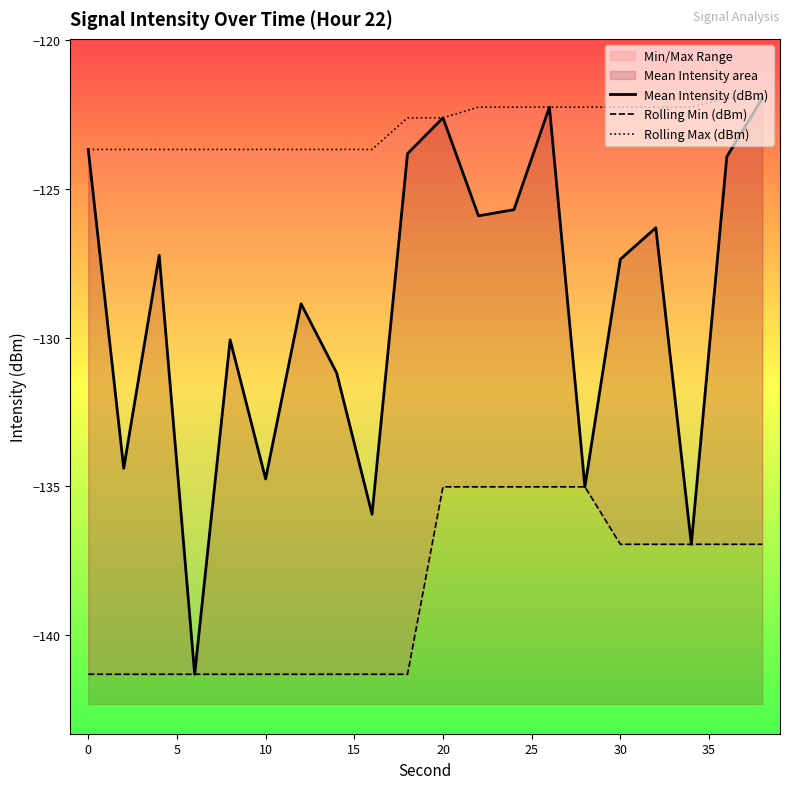

Reading right to left, extract all data points from this chart.

Mean Intensity (dBm): -122.0	-123.9	-137.0	-126.3	-127.4	-135.0	-122.2	-125.7	-125.9	-122.6	-123.8	-135.9	-131.2	-128.9	-134.8	-130.1	-141.3	-127.2	-134.4	-123.7
Rolling Min (dBm): -137.0	-137.0	-137.0	-137.0	-137.0	-135.0	-135.0	-135.0	-135.0	-135.0	-141.3	-141.3	-141.3	-141.3	-141.3	-141.3	-141.3	-141.3	-141.3	-141.3
Rolling Max (dBm): -122.0	-122.0	-122.2	-122.2	-122.2	-122.2	-122.2	-122.2	-122.2	-122.6	-122.6	-123.7	-123.7	-123.7	-123.7	-123.7	-123.7	-123.7	-123.7	-123.7